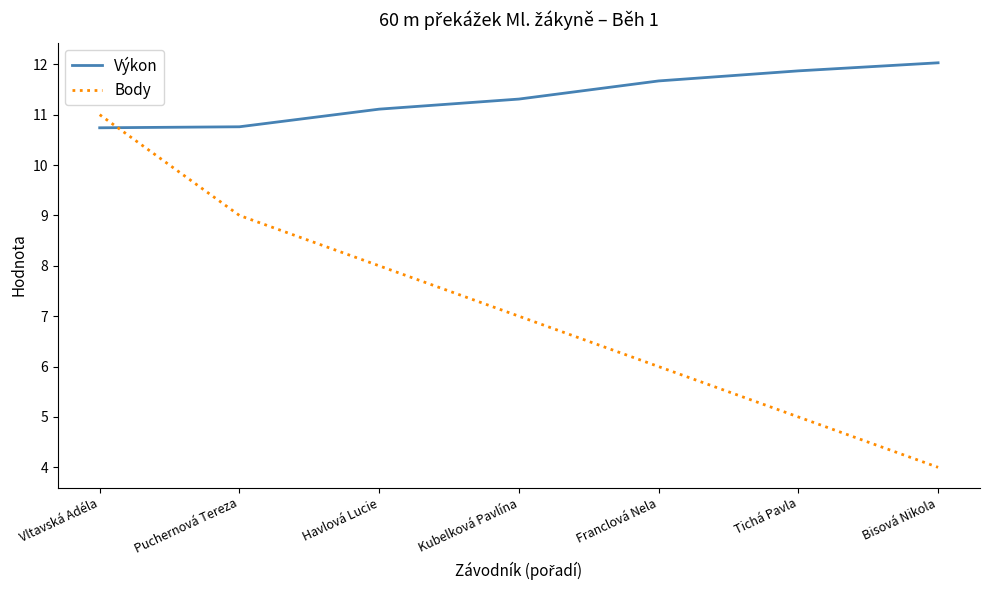

Rank the categories by Body value from highest to lowest.

Vltavská Adéla, Puchernová Tereza, Havlová Lucie, Kubelková Pavlína, Franclová Nela, Tichá Pavla, Bisová Nikola